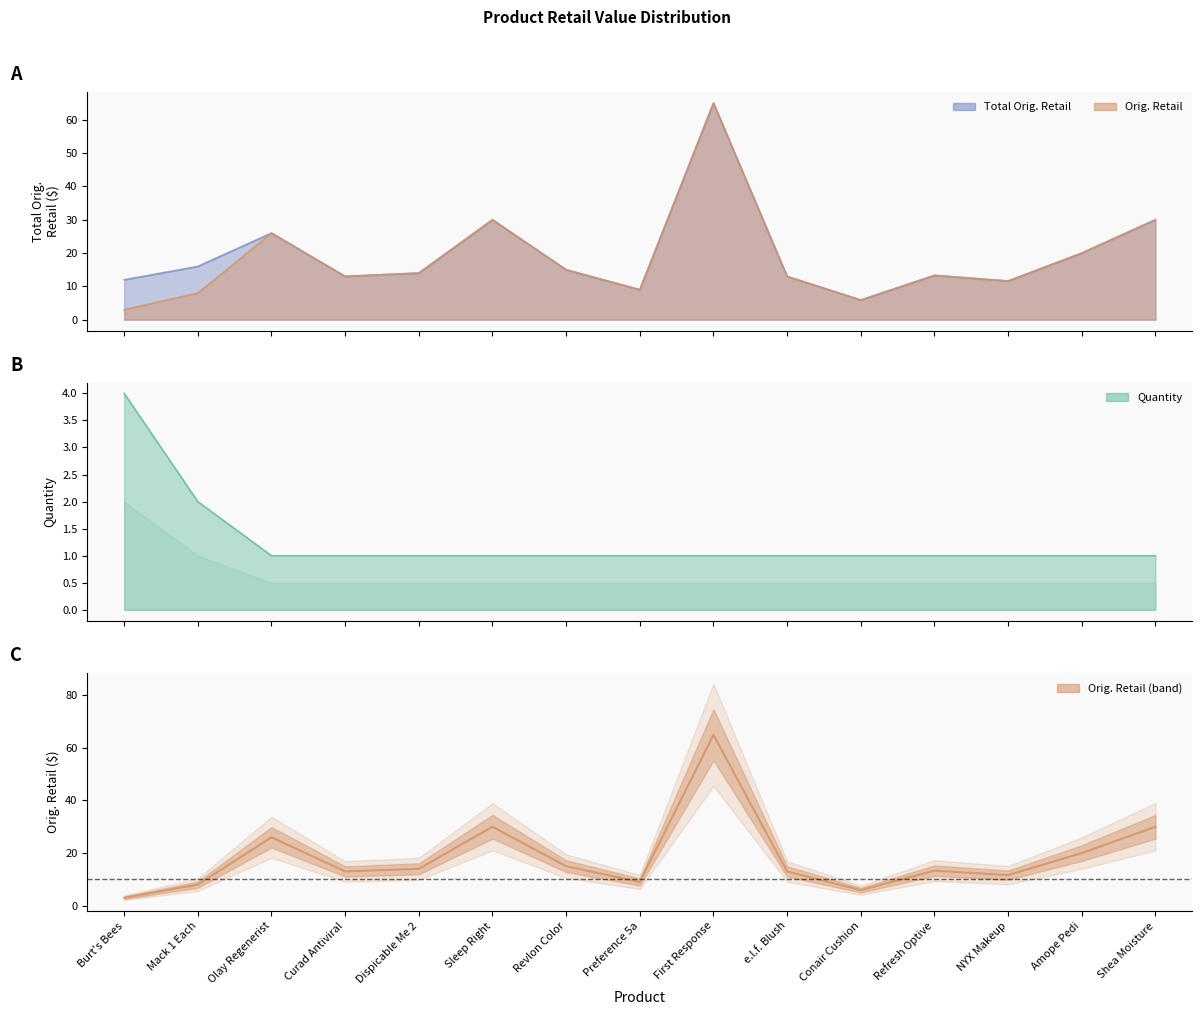

At which label does Total Orig. Retail first exceed 13?

Mack 1 Each